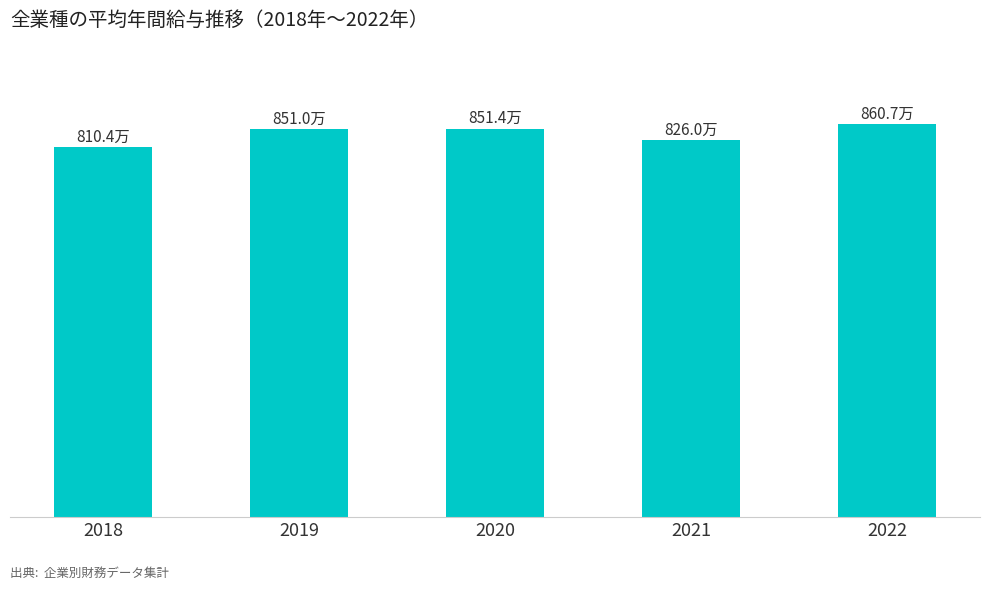

Rank the categories by value from highest to lowest.

2022, 2020, 2019, 2021, 2018